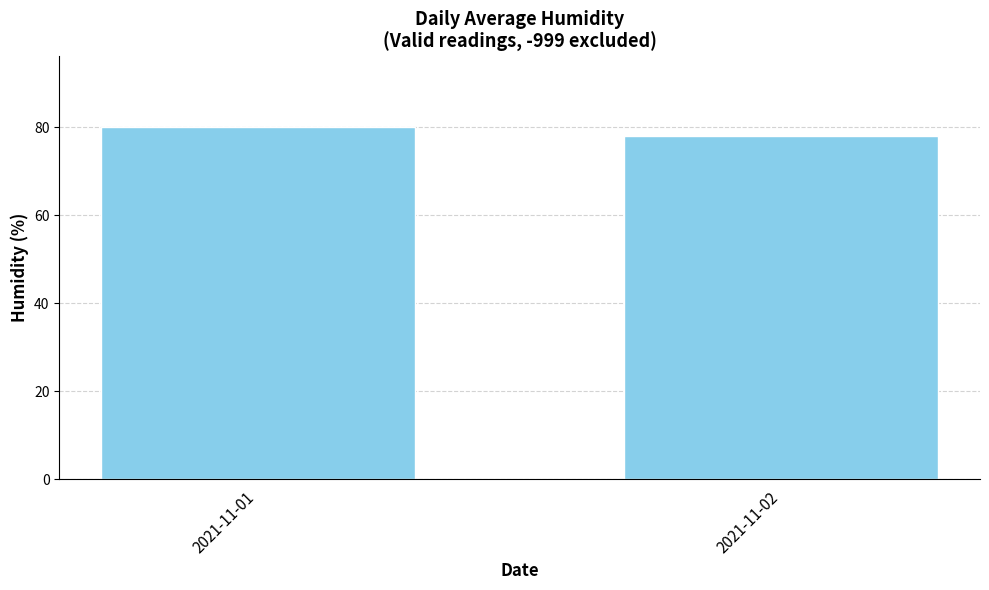

What is the sum of the values at 2021-11-01 and 2021-11-02?

158.1